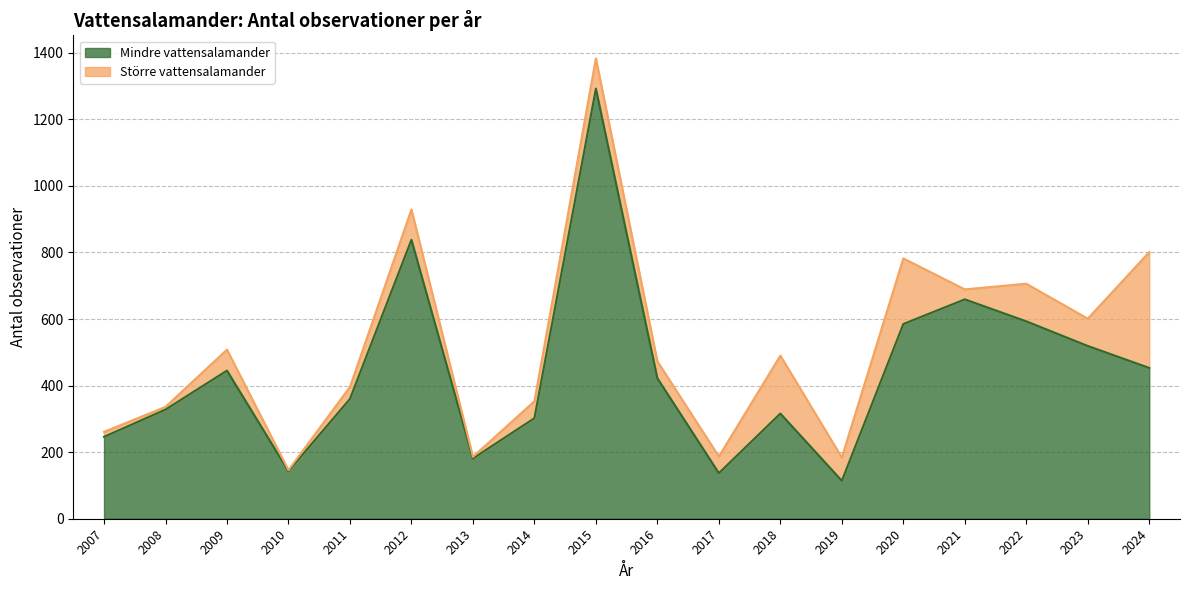

Is it true that the value at 2019 is 152?

False